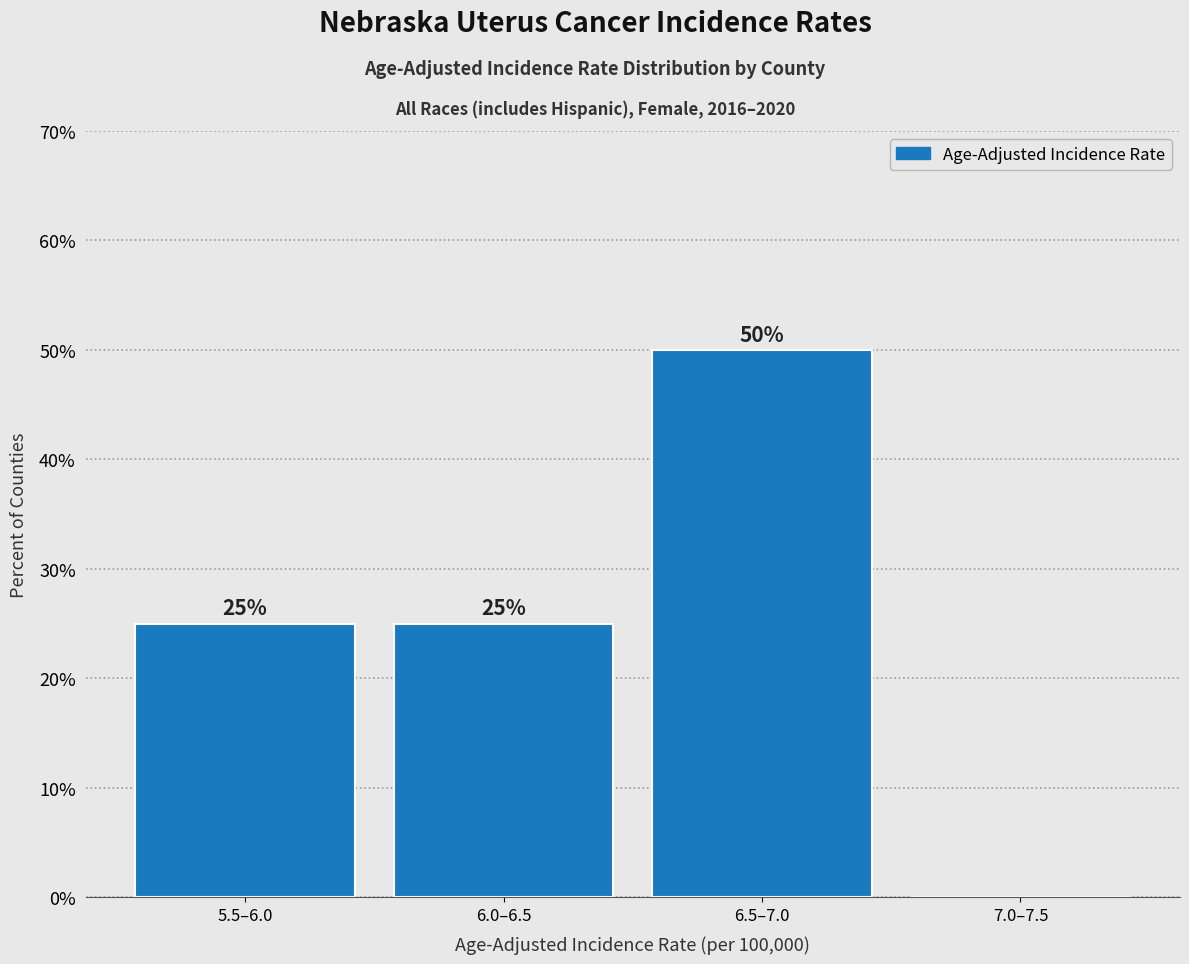

Reading left to right, extract all data points from this chart.

5.5–6.0=25	6.0–6.5=25	6.5–7.0=50	7.0–7.5=0